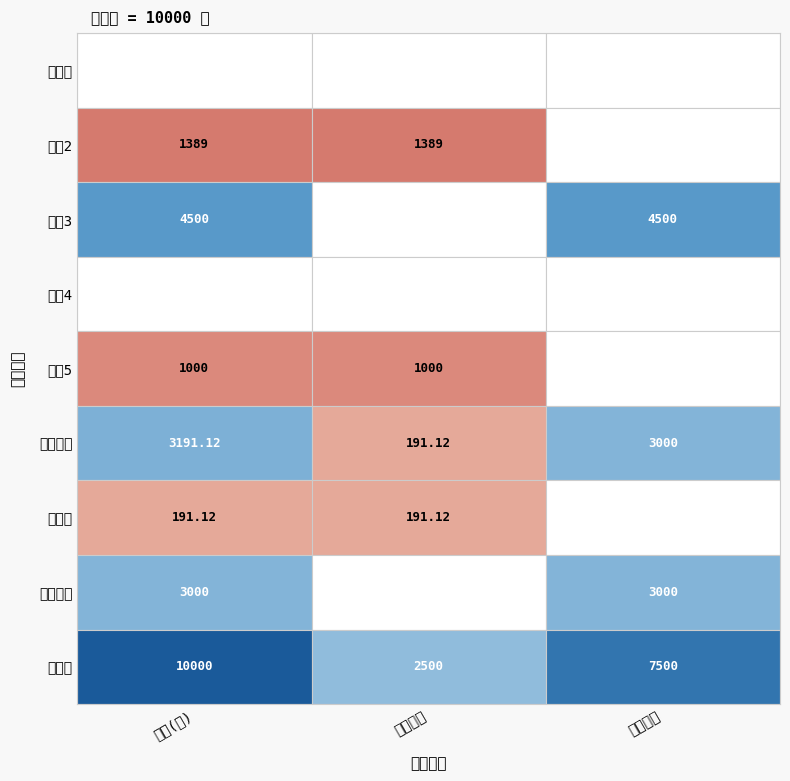

Is the value of 2 at 0 greater than the value of 3 at 2?

No